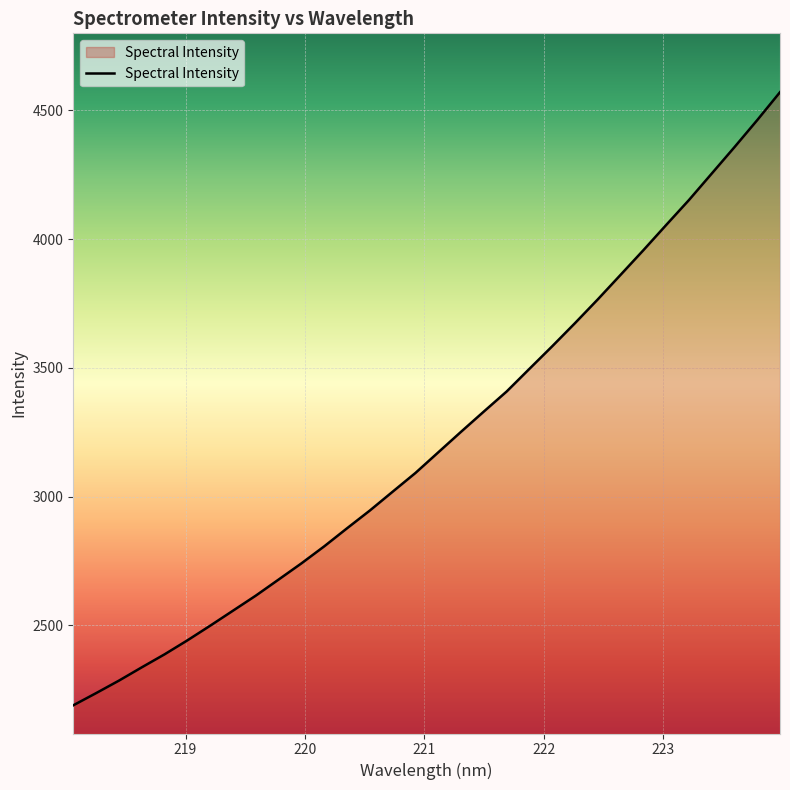

True or false: the data has more than 0 interior local peaks.

False